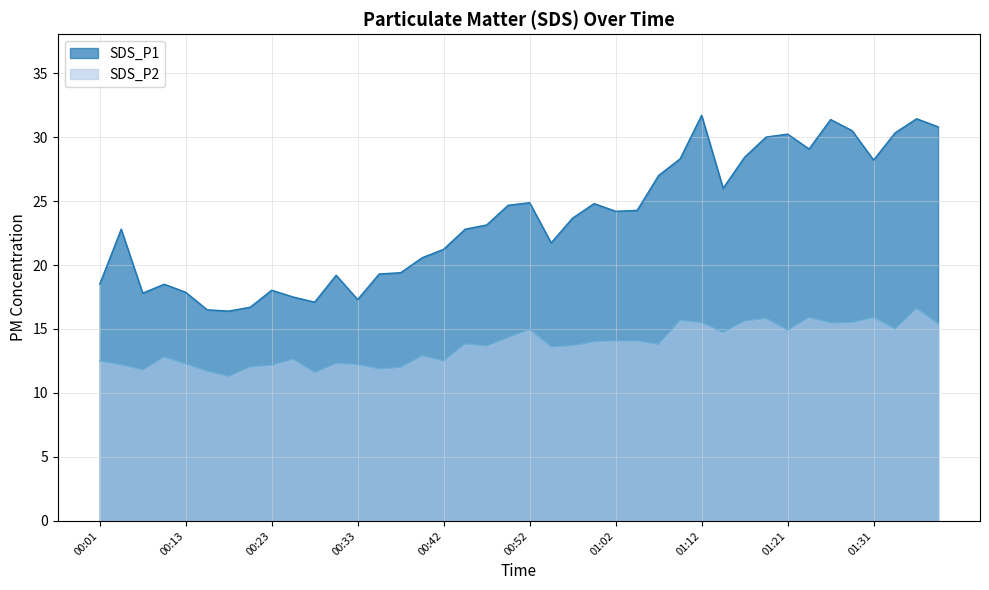

What position from the right is 00:01?

40